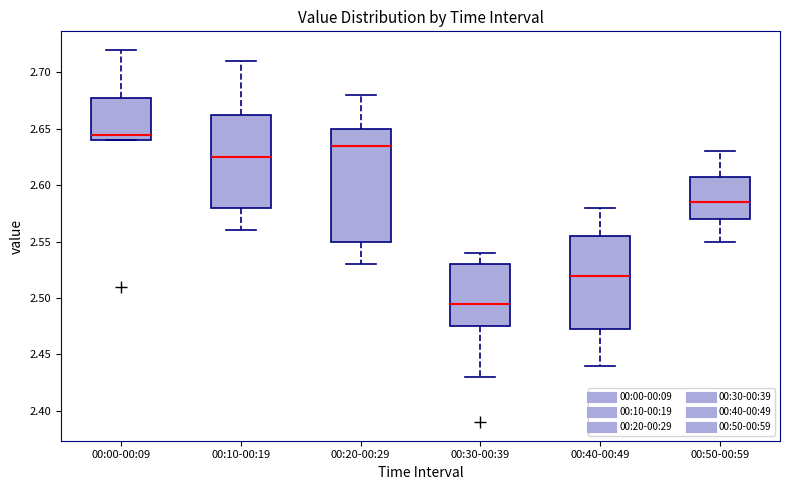

Which box's median line is the highest?

00:00-00:09